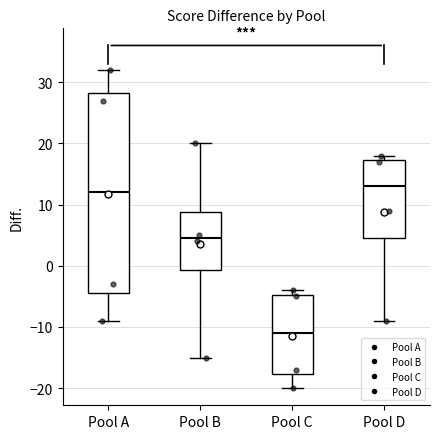

Which box has the highest median line?

Pool D